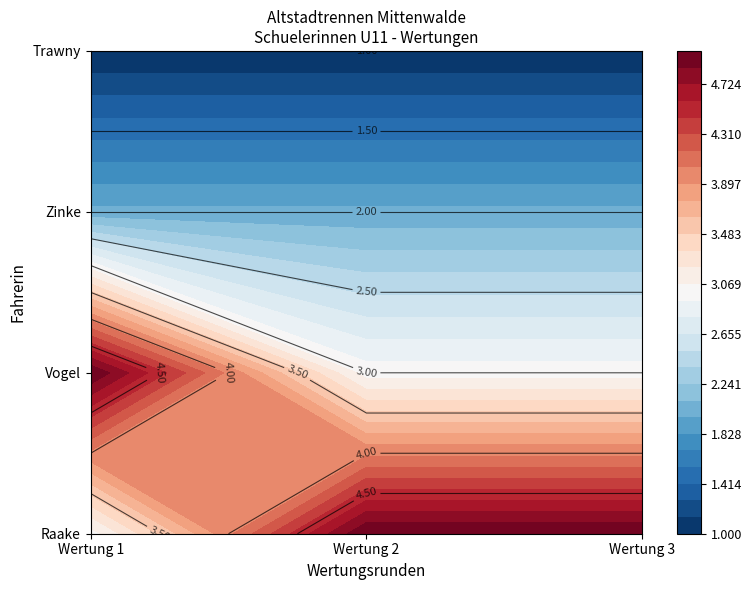

What is the difference between the highest and lowest values at Wertung 3?

4